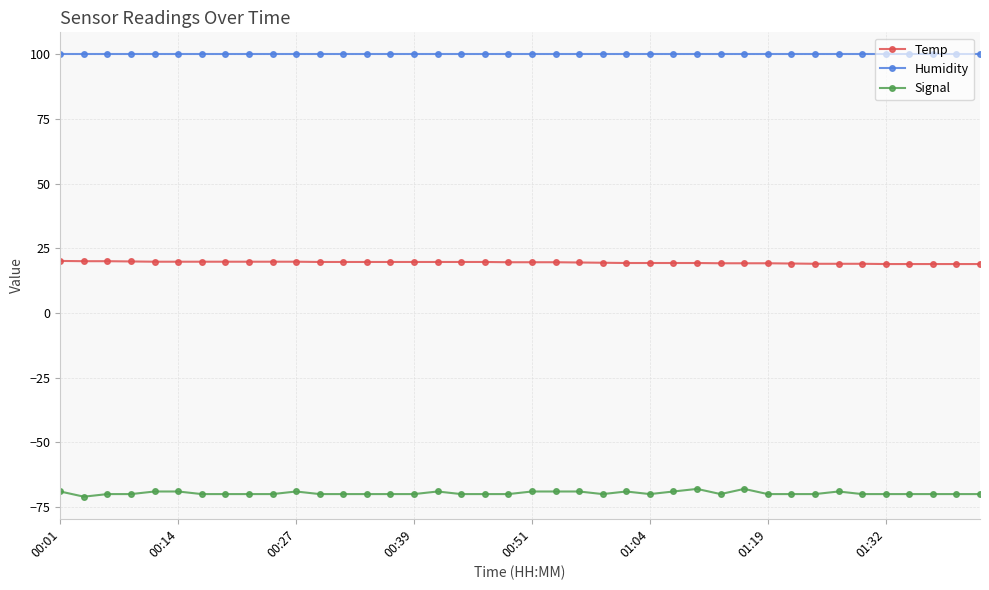

What is the maximum value for Humidity?

99.9